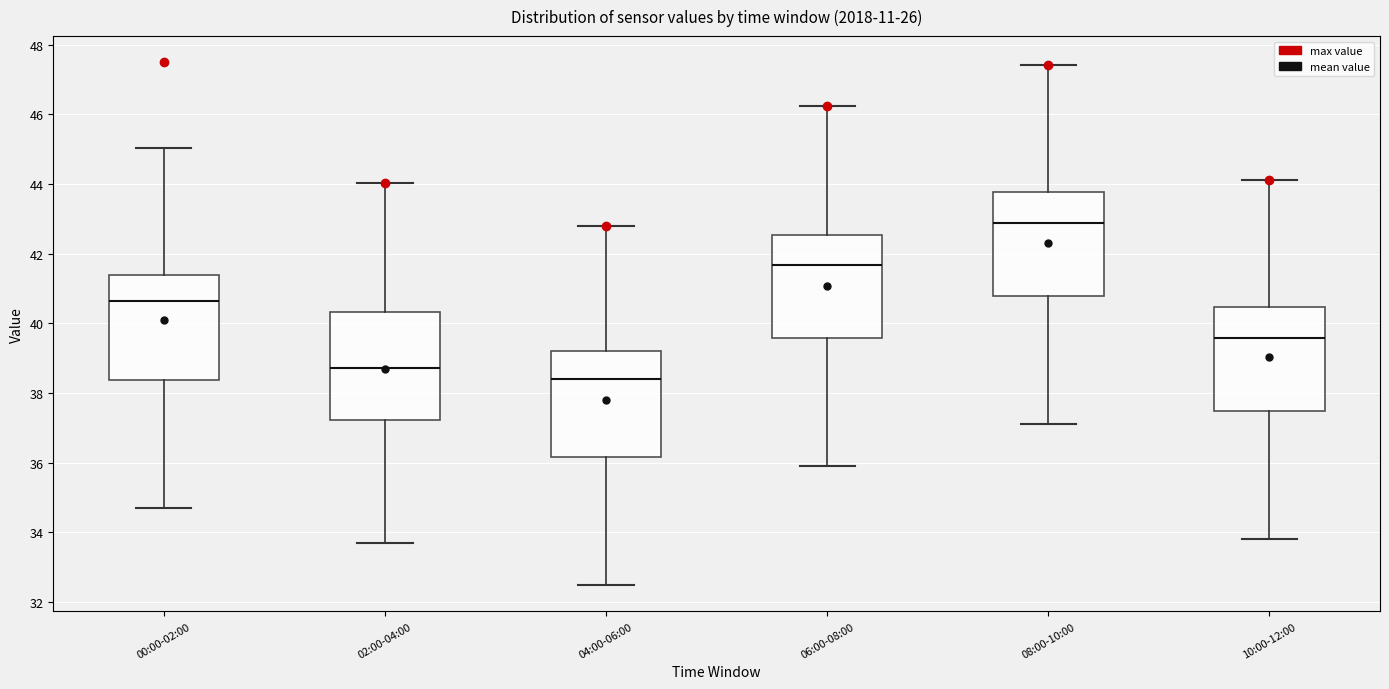

Reading left to right, transcribe this box plot: for each box, give where its median line is, the range the box spans, and where its two whiskers end, as read against the y-axis. The values are not printed on the chart, so give them approximately, as read against the axis.

00:00-02:00: median 40.6, box 38.4 to 41.4, whiskers 34.8 to 45.0
02:00-04:00: median 38.8, box 37.2 to 40.4, whiskers 33.8 to 44.0
04:00-06:00: median 38.4, box 36.2 to 39.2, whiskers 32.4 to 42.8
06:00-08:00: median 41.6, box 39.6 to 42.6, whiskers 36.0 to 46.2
08:00-10:00: median 42.8, box 40.8 to 43.8, whiskers 37.2 to 47.4
10:00-12:00: median 39.6, box 37.4 to 40.4, whiskers 33.8 to 44.2